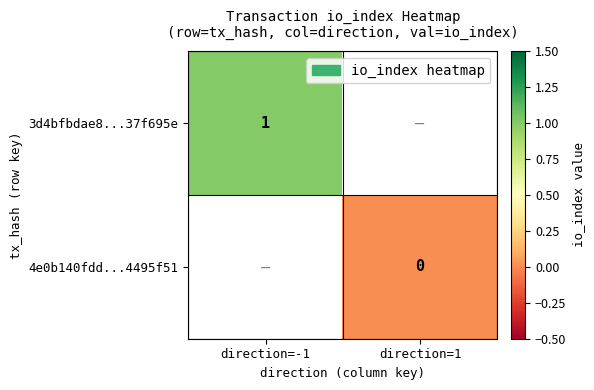

Is the value of 4e0b140fdd...4495f51 at direction=1 greater than the value of 3d4bfbdae8...37f695e at direction=-1?

No